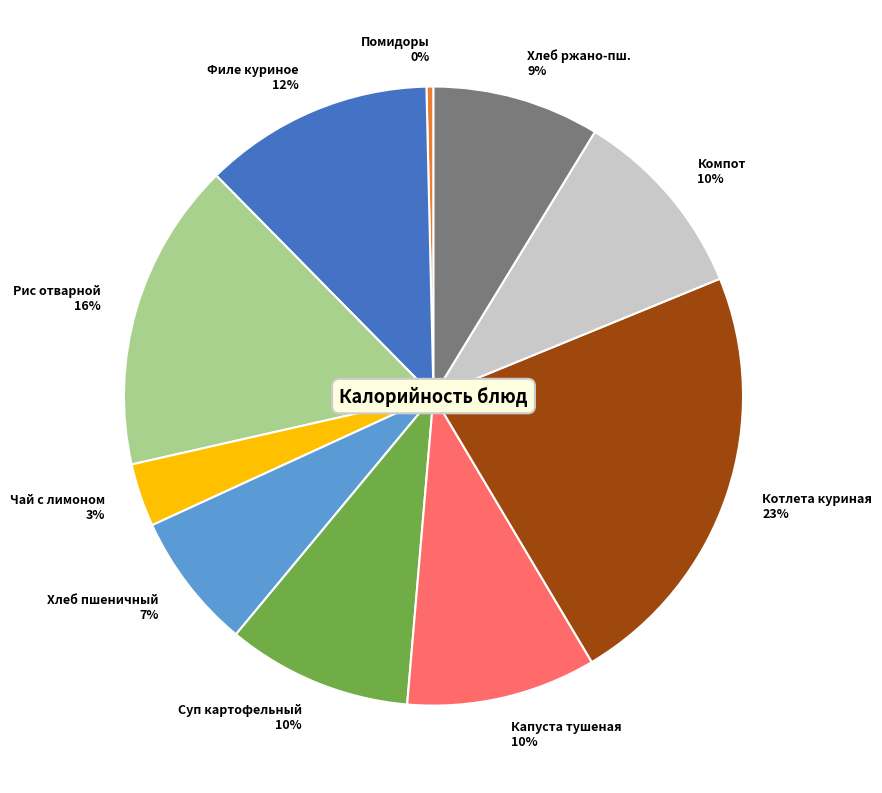

Which has a higher value, Чай с лимоном 3% or Котлета куриная 23%?

Котлета куриная 23%